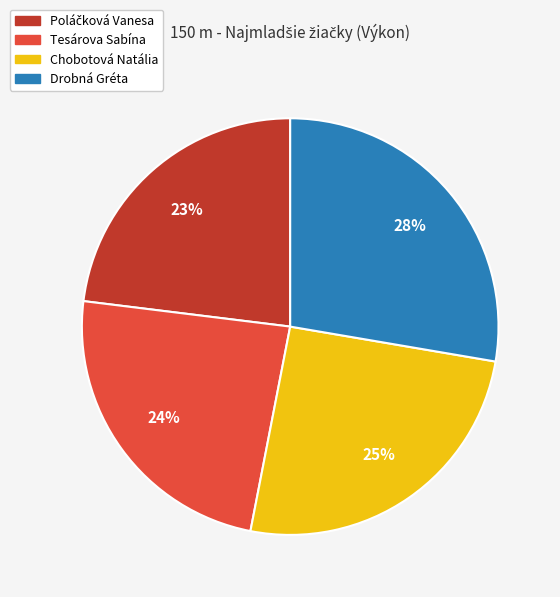

Does Tesárova Sabína account for over 50% of the chart?

No